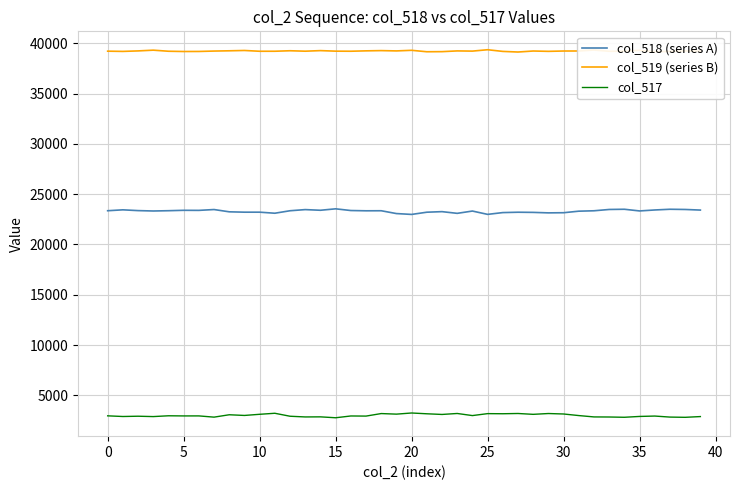

What is the maximum value shown in the chart?

39353